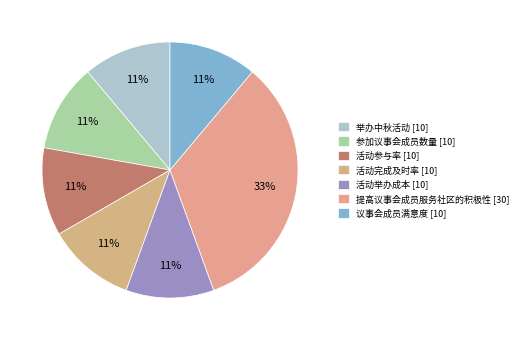

To the nearest percent, what is the combined percentage of 举办中秋活动 [10] and 提高议事会成员服务社区的积极性 [30]?

44%